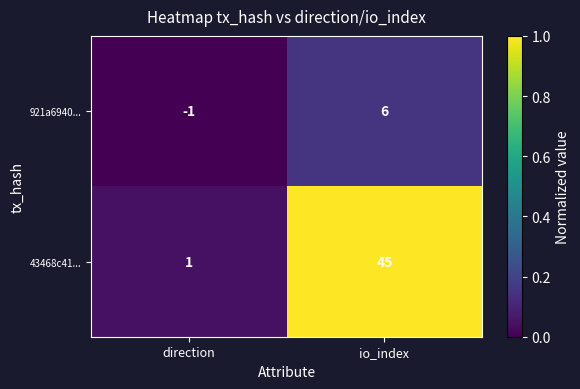

What is the average value of the 43468c41... series?

23